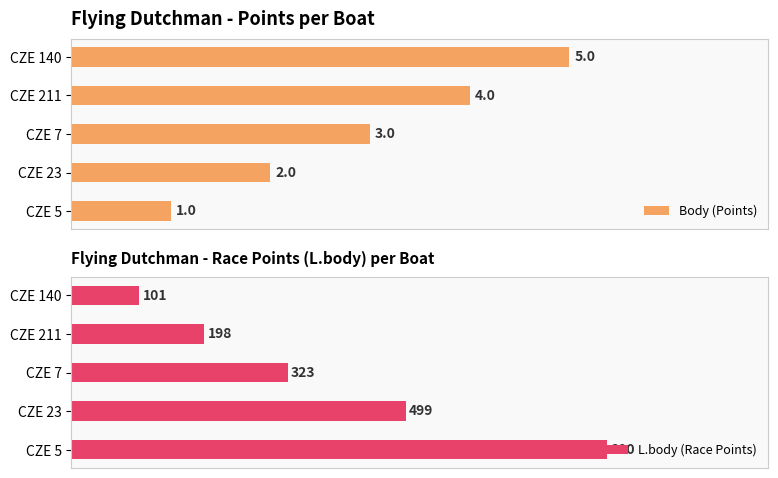

True or false: Body (Points) has a value of 0 at 0.

False